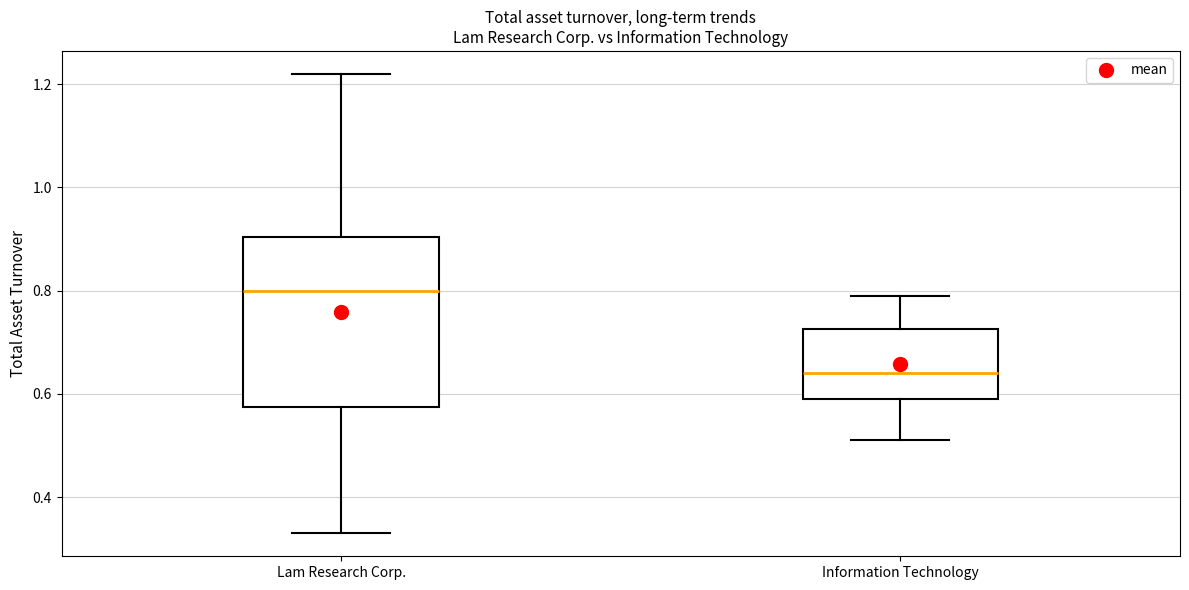

Which box's median line is the highest?

Lam Research Corp.